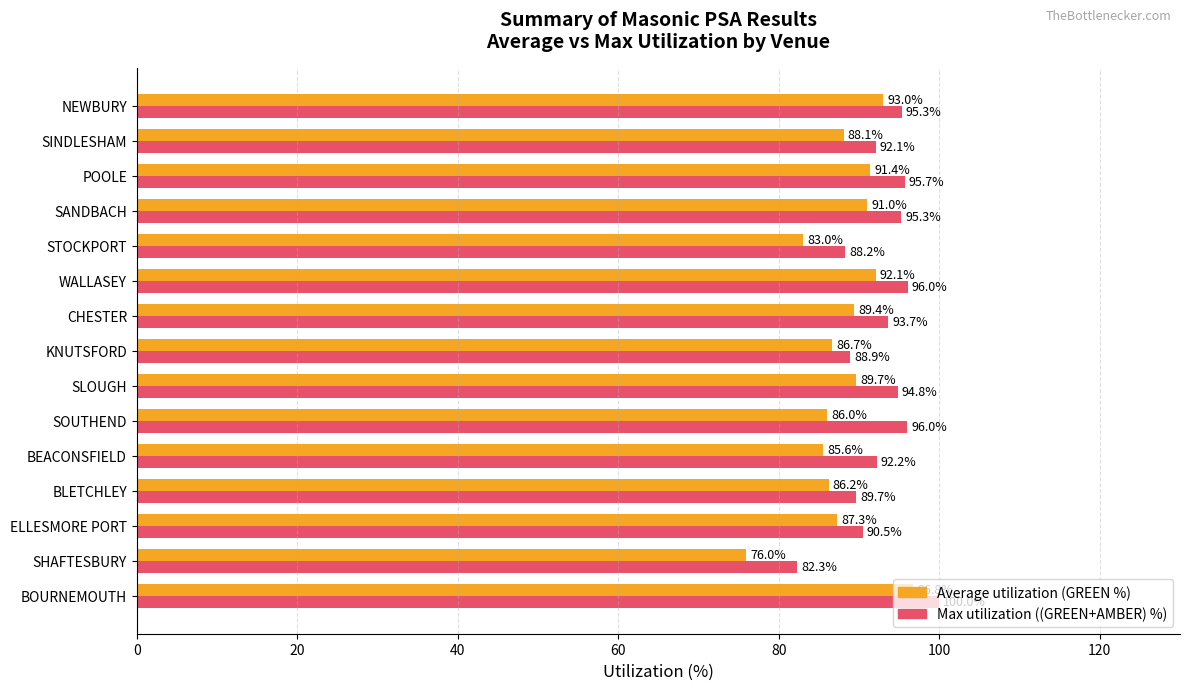

What is the sum of the Average utilization (GREEN %) values at WALLASEY and SOUTHEND?

178.1